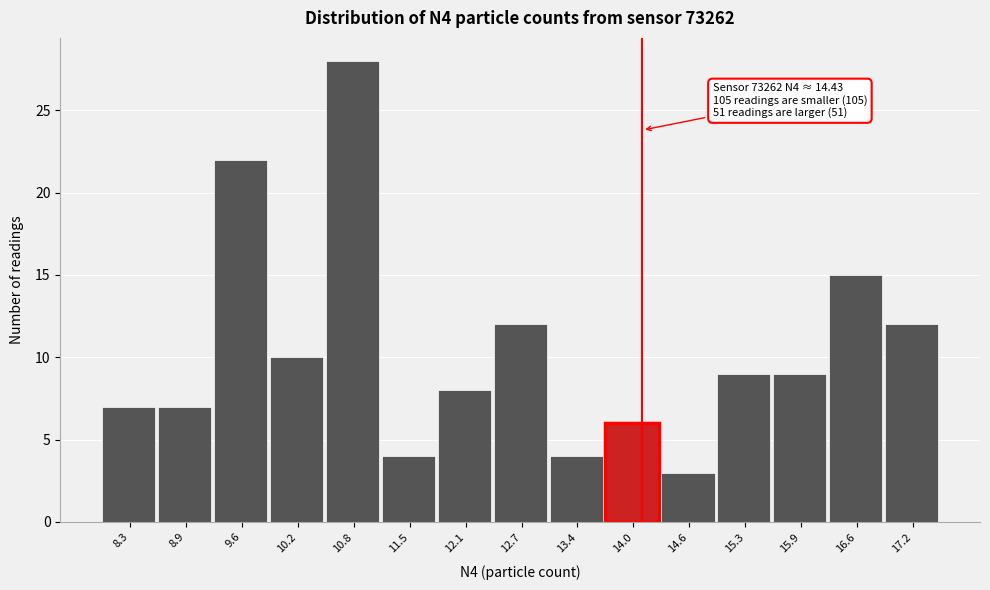

Reading left to right, list all the values displayed in this chart.

7	7	22	10	28	4	8	12	4	6	3	9	9	15	12